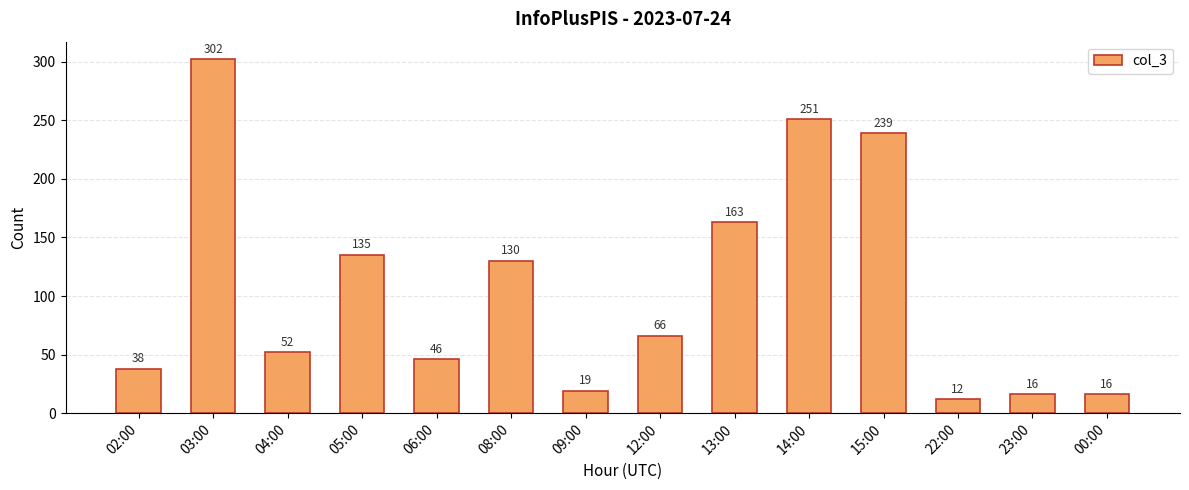

What is the minimum value shown in the chart?

12